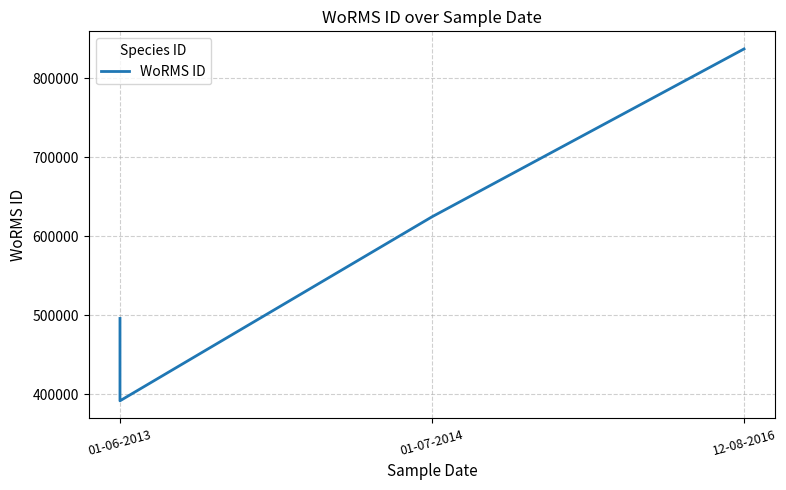

Where does the data first go above 624513?

12-08-2016